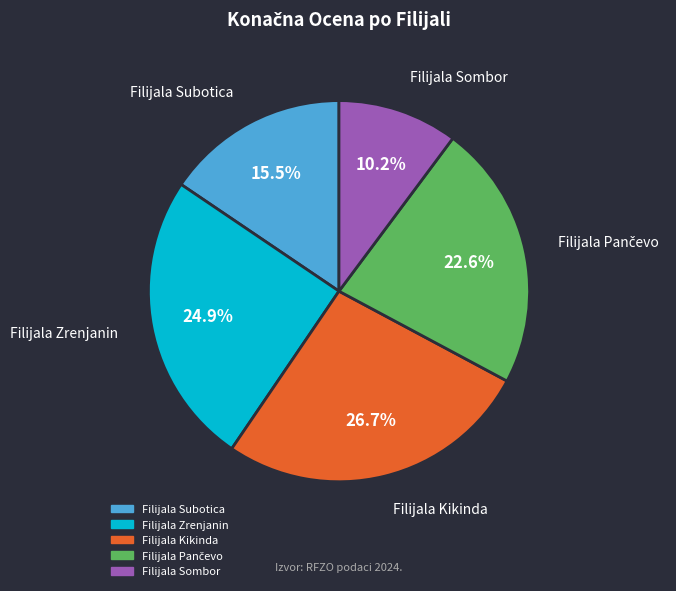

What percentage is NOT represented by Filijala Sombor?

89.8%